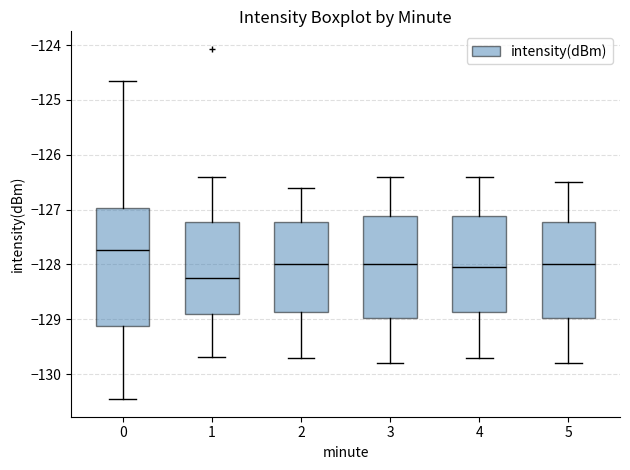

Reading left to right, read every box against the y-axis: the position of its median line, the range the box covers, and the ends of its whiskers. The values are not printed on the chart, so give them approximately, as read against the axis.

0: median -127.7, box -129.1 to -127.0, whiskers -130.5 to -124.7
1: median -128.2, box -128.9 to -127.2, whiskers -129.7 to -126.4
2: median -128.0, box -128.9 to -127.2, whiskers -129.7 to -126.6
3: median -128.0, box -129.0 to -127.1, whiskers -129.8 to -126.4
4: median -128.0, box -128.9 to -127.1, whiskers -129.7 to -126.4
5: median -128.0, box -129.0 to -127.2, whiskers -129.8 to -126.5